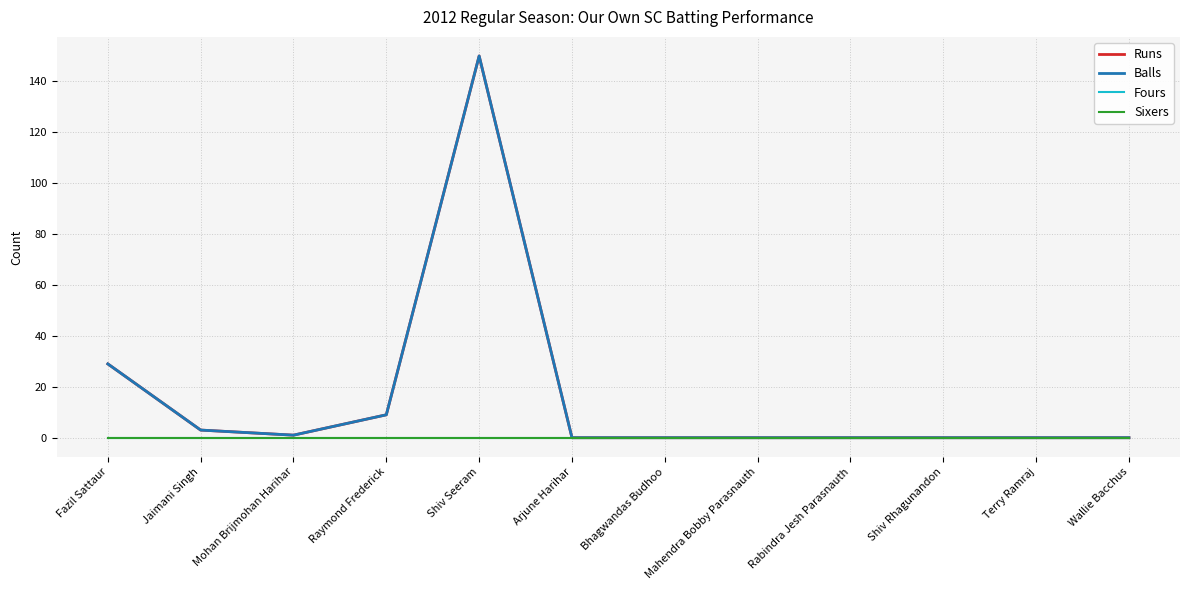

Is this an area chart (filled region under the line)?

No